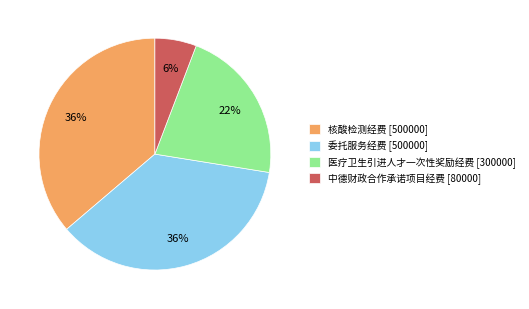

True or false: 中德财政合作承诺项目经费 [80000] accounts for 6% of the total.

True